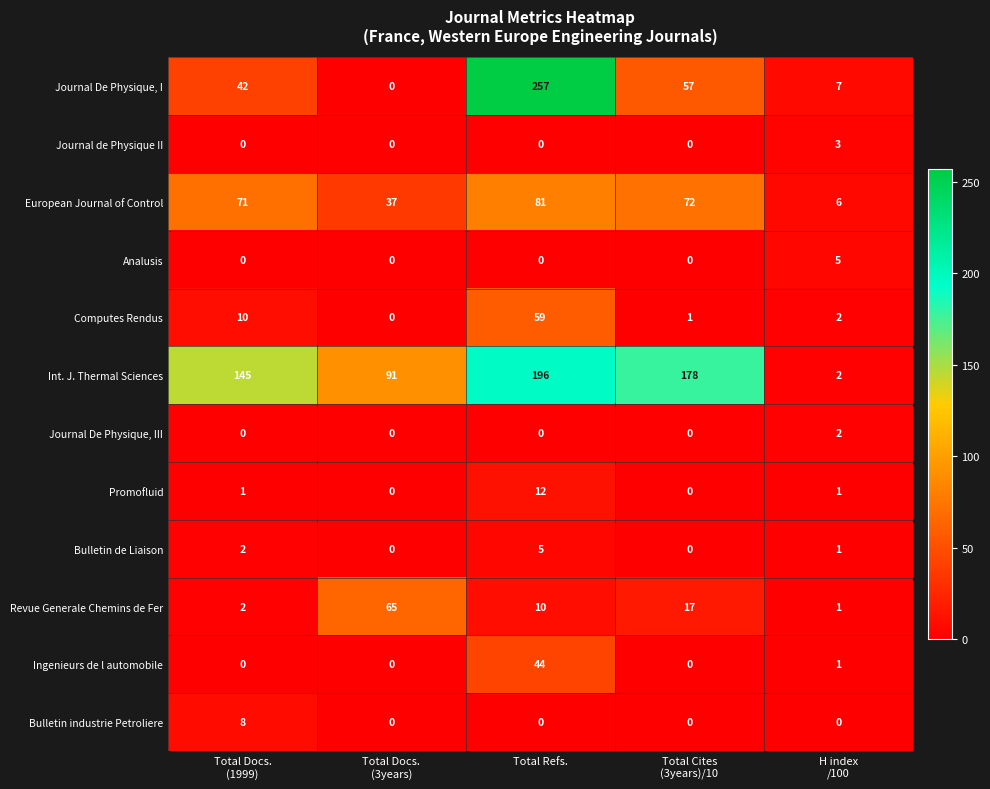

True or false: Ingenieurs de l automobile has a value of 25 at Total Refs..

False